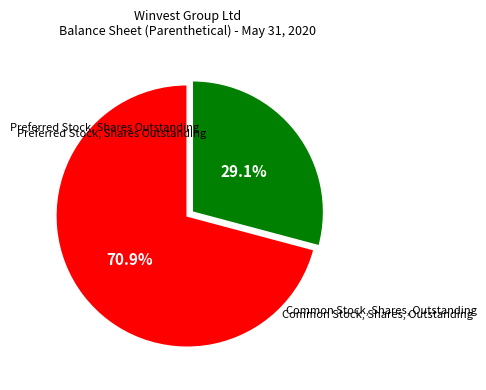

Between Preferred Stock, Shares Outstanding and Common Stock, Shares, Outstanding, which is larger?

Common Stock, Shares, Outstanding